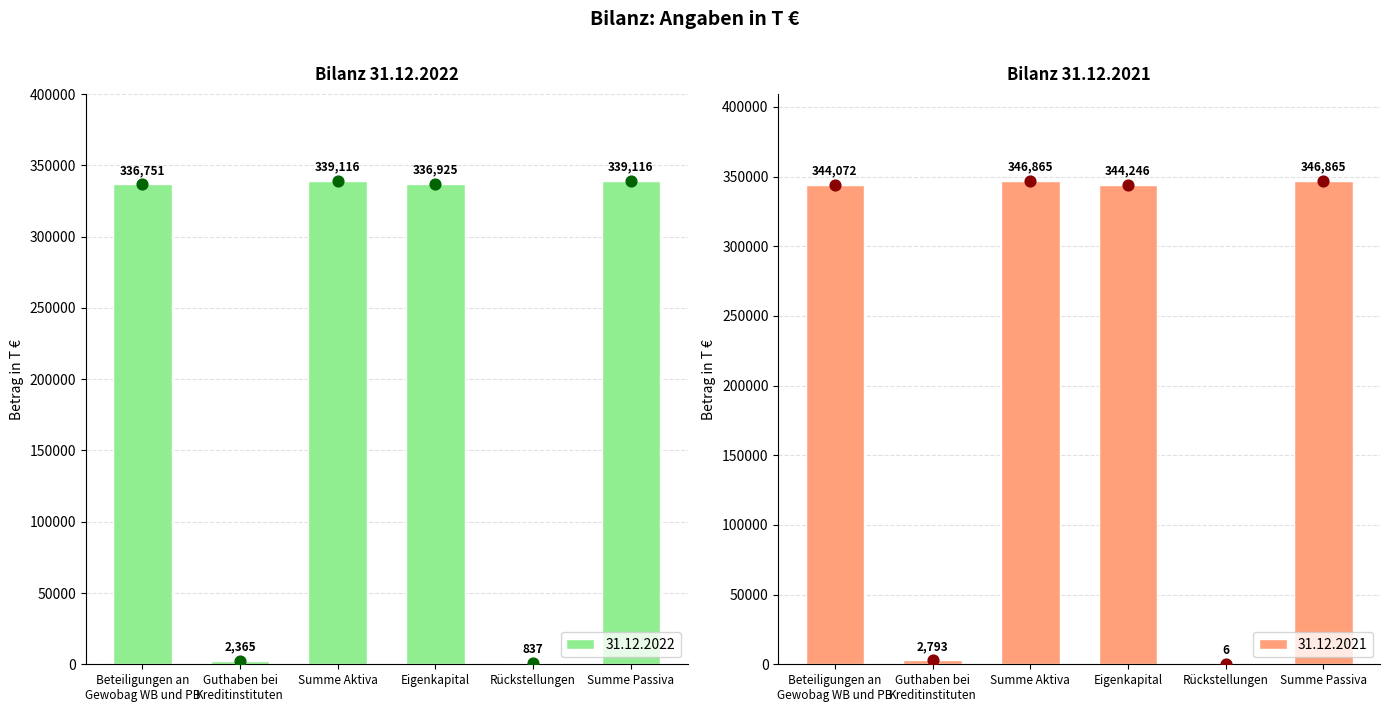

Is the value of 31.12.2022 at Rückstellungen greater than the value of 31.12.2021 at Guthaben bei
Kreditinstituten?

No